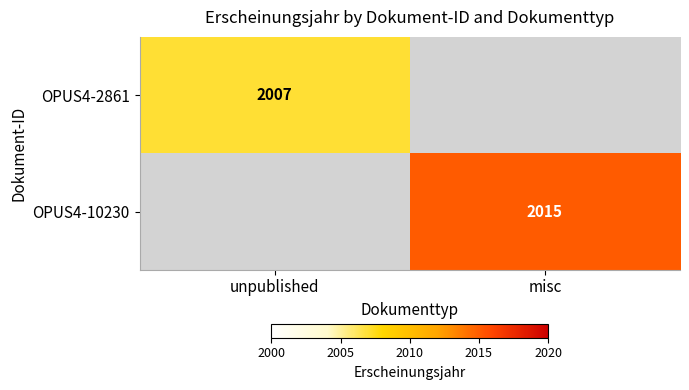

Which has a higher value, misc or unpublished?

unpublished